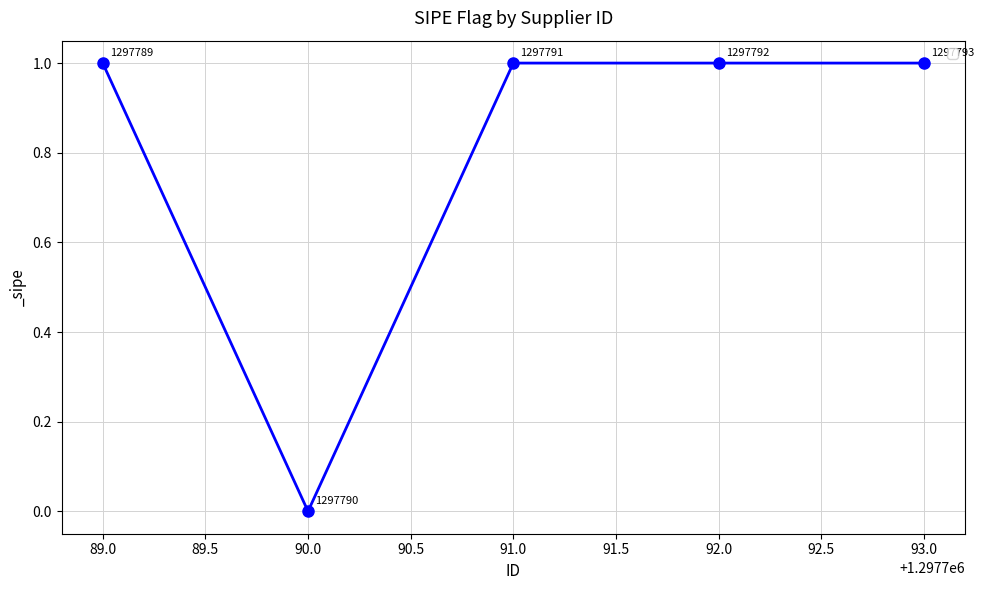

Reading left to right, extract all data points from this chart.

1	0	1	1	1